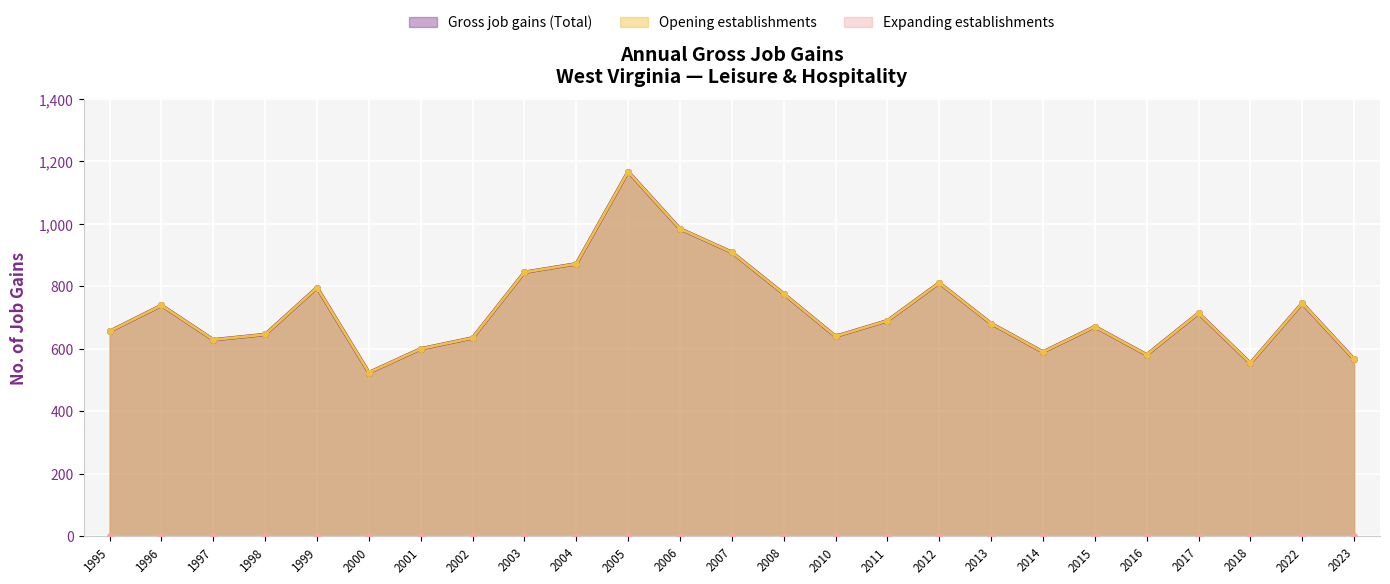

How many data points in Opening establishments are above 681?

12